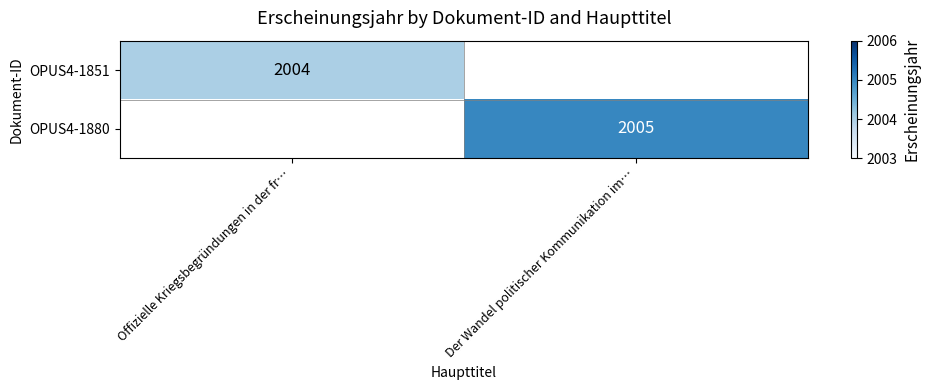

True or false: OPUS4-1851 has a value of 512 at Offizielle Kriegsbegründungen in der fr….

False